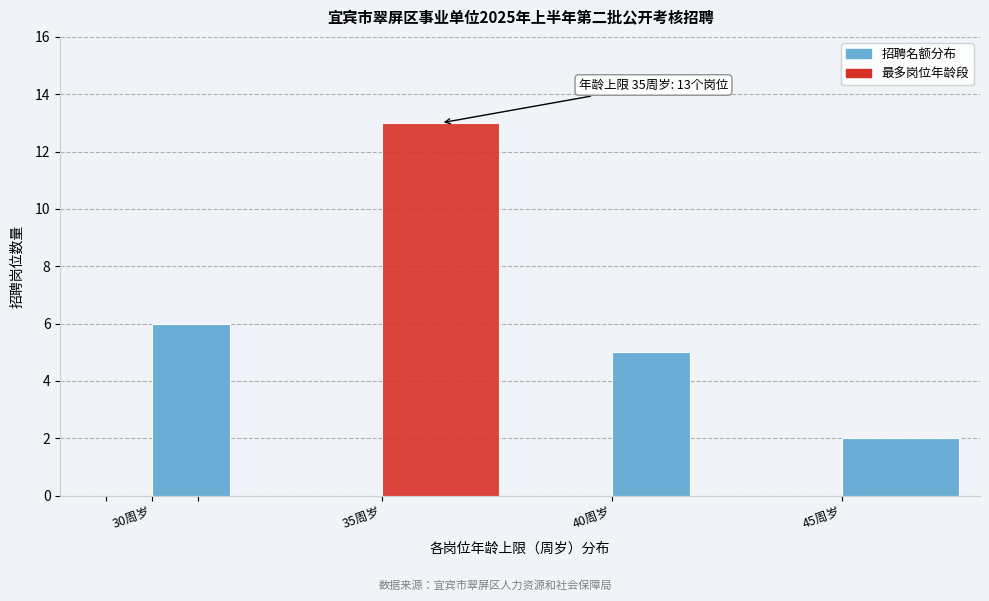

Over which range of the x-axis is the bar tallest?

35 to 38